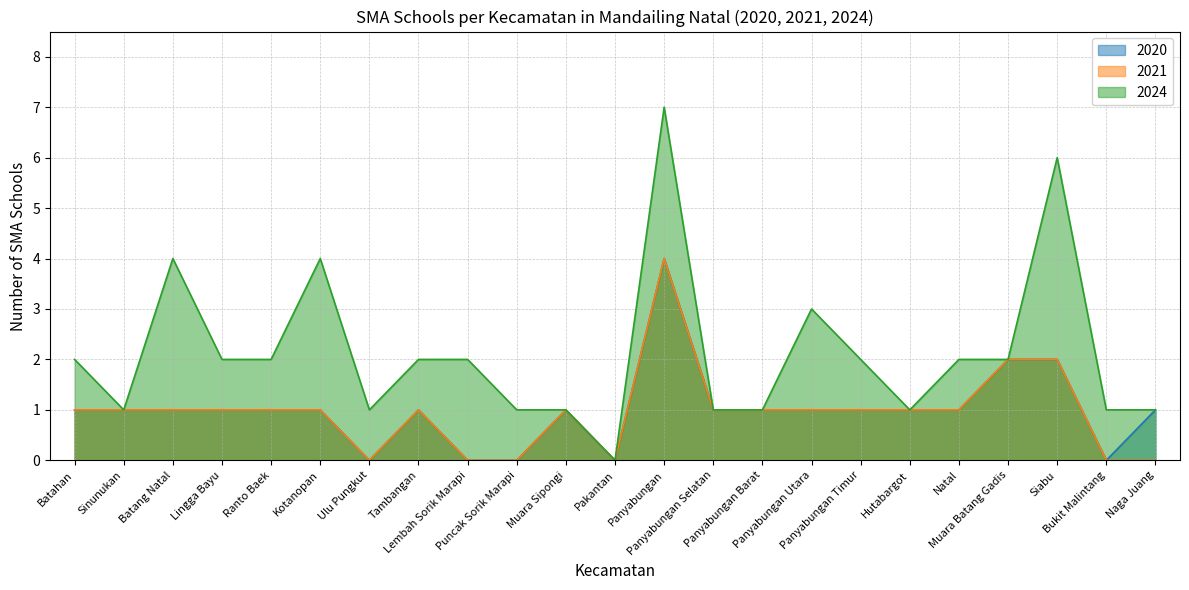

Is it true that 2020 equals 1 at Panyabungan Selatan?

True